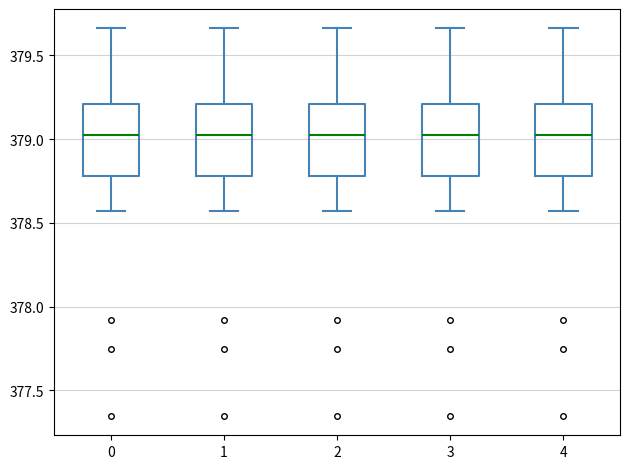

Reading left to right, read every box against the y-axis: the position of its median line, the range the box covers, and the ends of its whiskers. The values are not printed on the chart, so give them approximately, as read against the axis.

0: median 379.05, box 378.80 to 379.20, whiskers 378.55 to 379.65
1: median 379.05, box 378.80 to 379.20, whiskers 378.55 to 379.65
2: median 379.05, box 378.80 to 379.20, whiskers 378.55 to 379.65
3: median 379.05, box 378.80 to 379.20, whiskers 378.55 to 379.65
4: median 379.05, box 378.80 to 379.20, whiskers 378.55 to 379.65